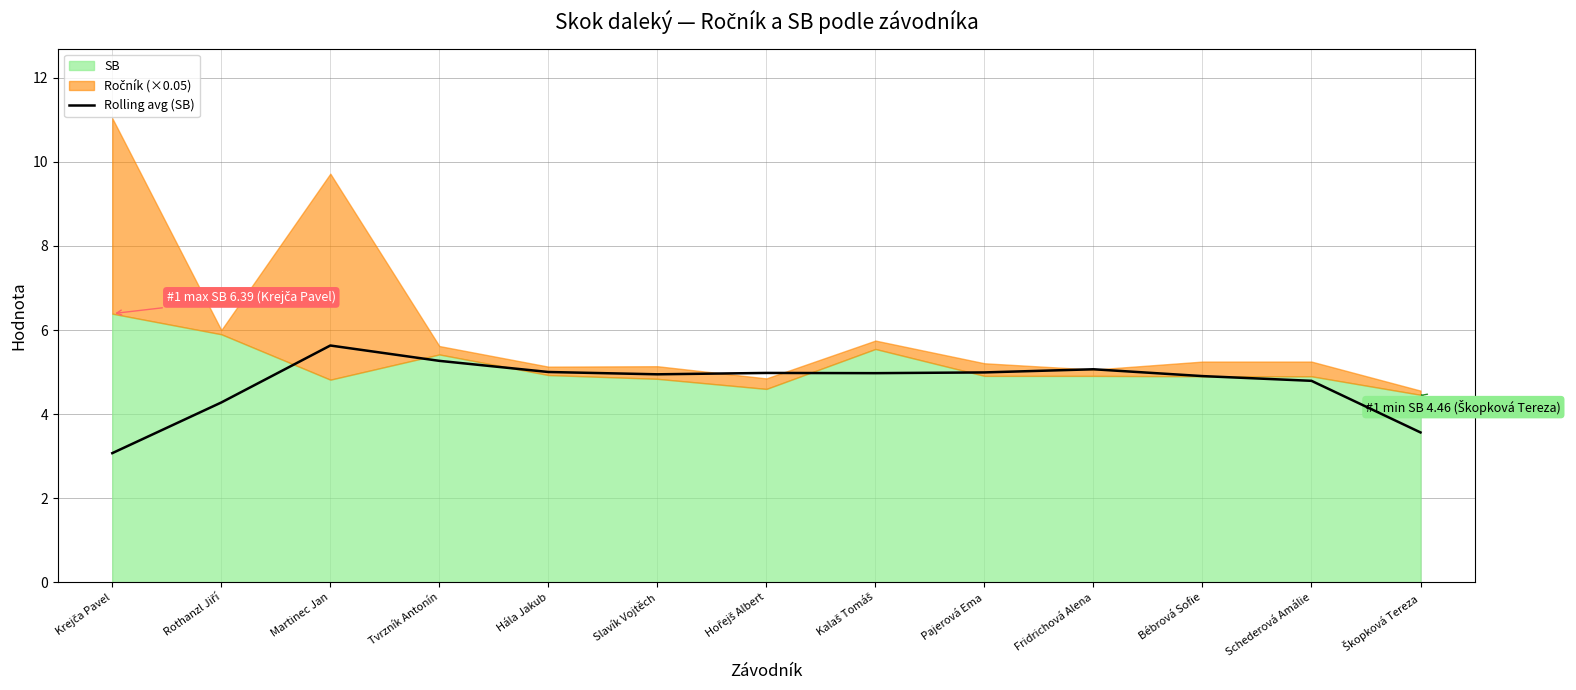

The value of Rolling avg (SB) at Martinec Jan is 3.5. True or false?

False